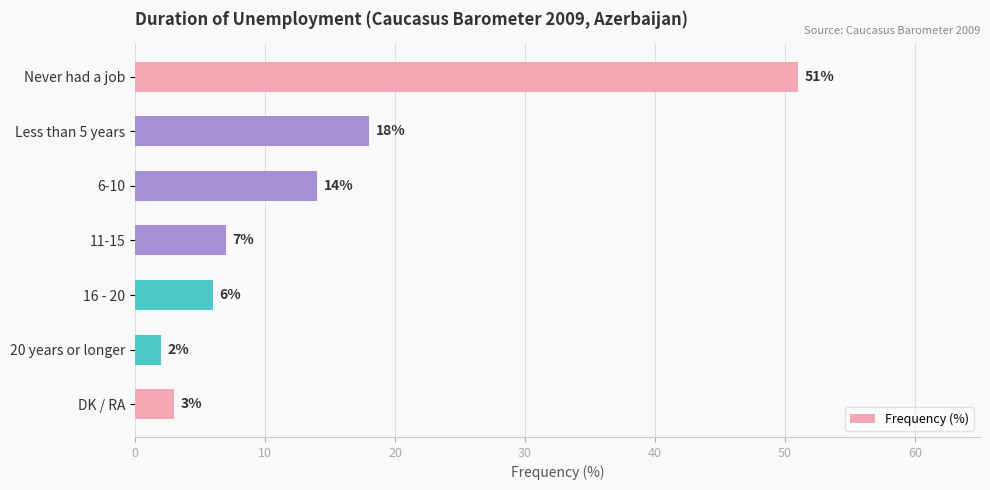

What is the approximate value at 11-15?

7